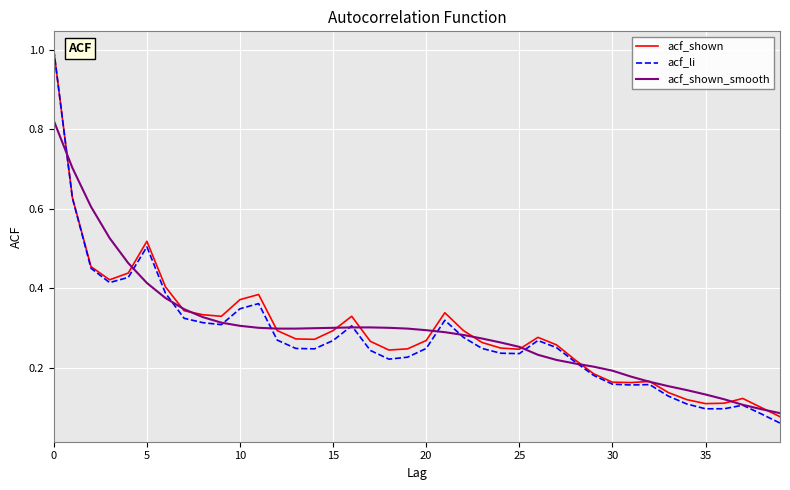

What is the maximum value shown in the chart?

1.0